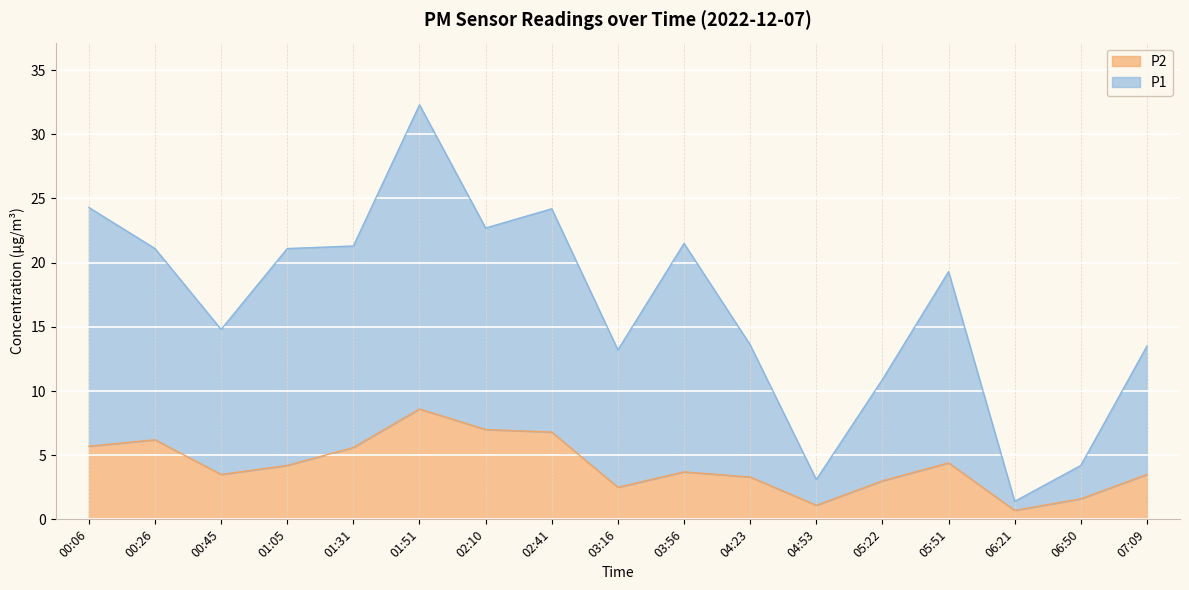

Rank the categories by P2 value from lowest to highest.

06:21, 04:53, 06:50, 03:16, 05:22, 04:23, 00:45, 07:09, 03:56, 01:05, 05:51, 01:31, 00:06, 00:26, 02:41, 02:10, 01:51